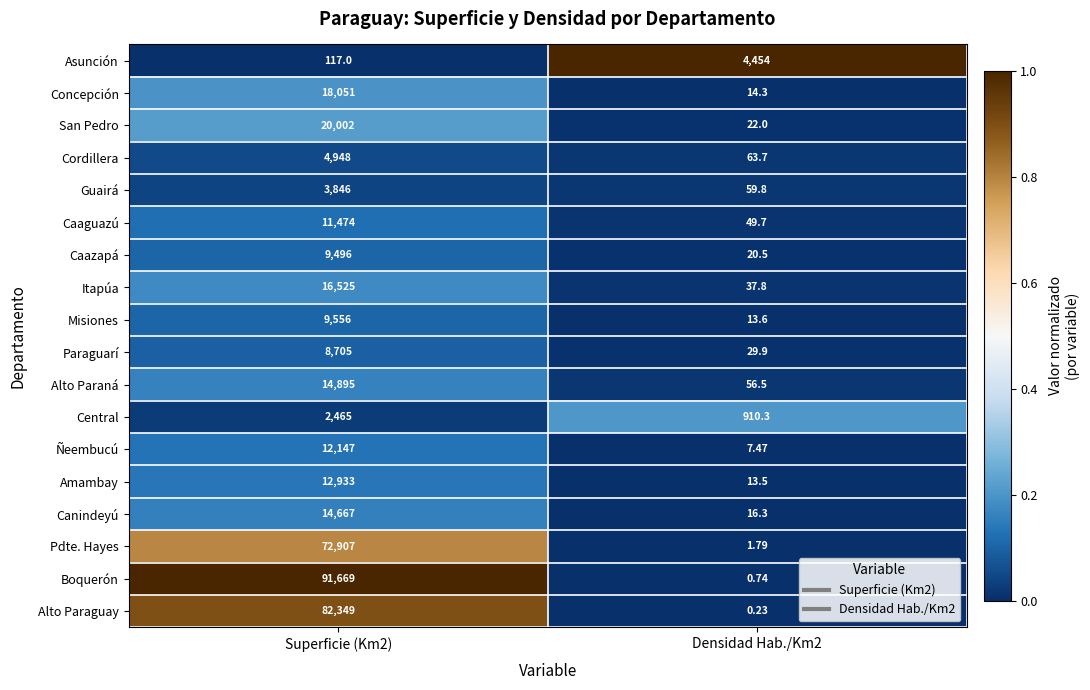

Is the value of Caazapá at Densidad Hab./Km2 greater than the value of Pdte. Hayes at Superficie (Km2)?

No